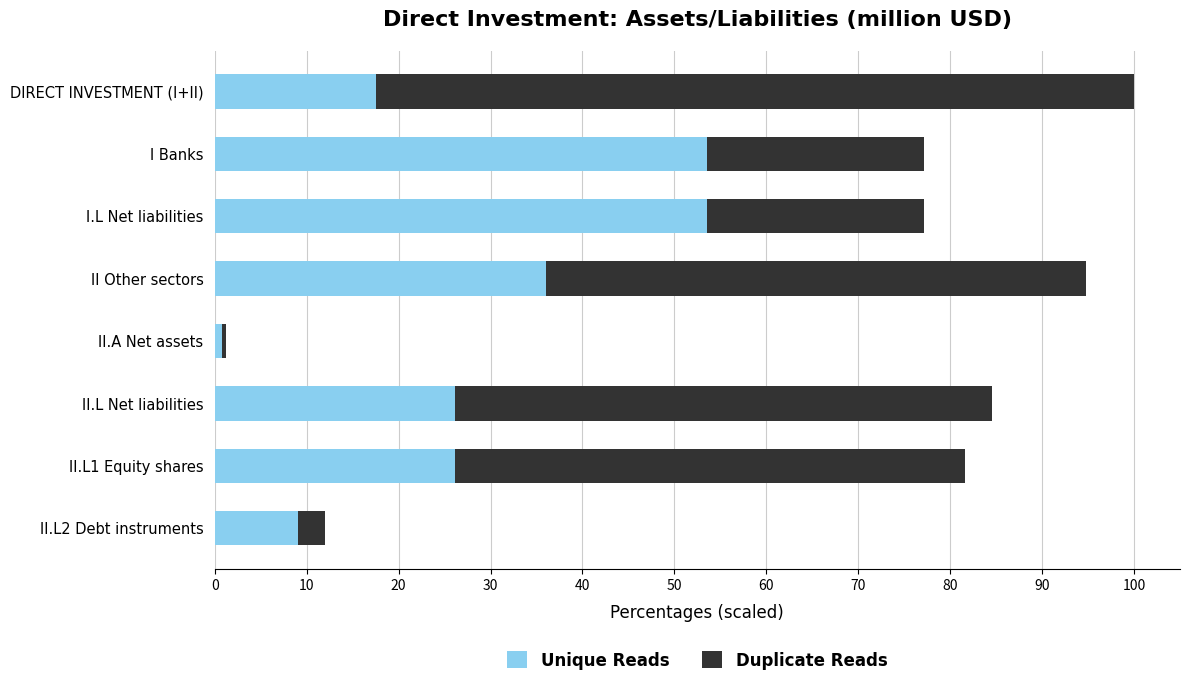

The value of Unique Reads at DIRECT INVESTMENT (I+II) is 29.5. True or false?

False